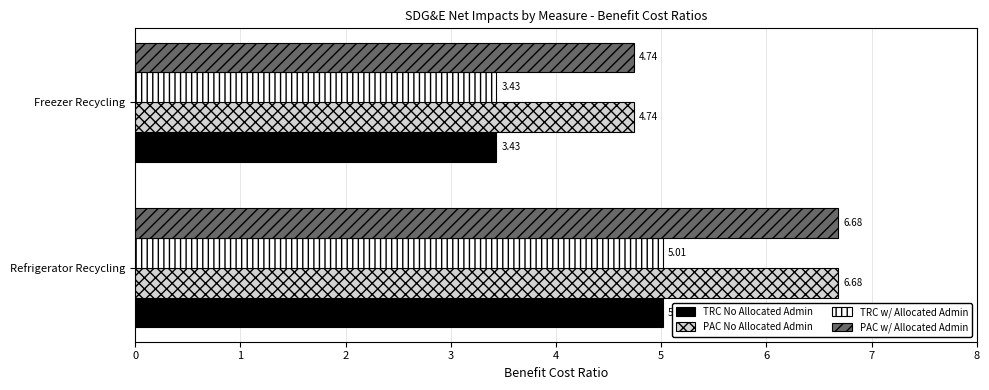

Rank the categories by TRC No Allocated Admin value from highest to lowest.

Refrigerator Recycling, Freezer Recycling